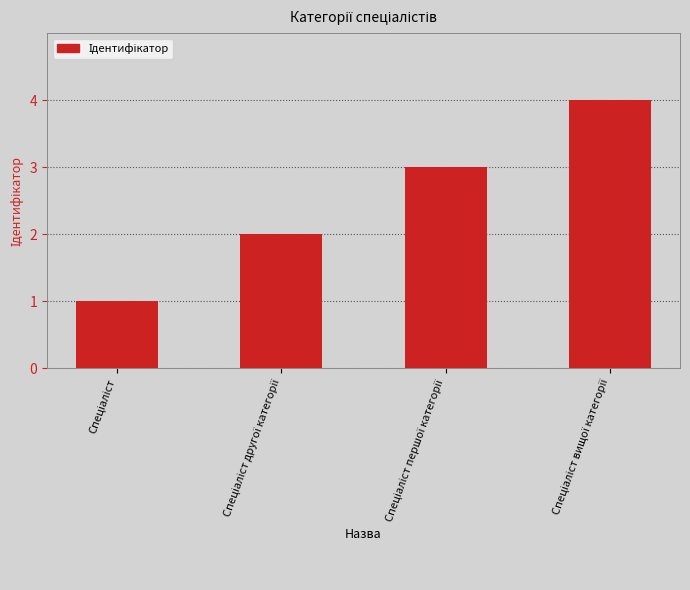

What is the greatest value displayed?

4